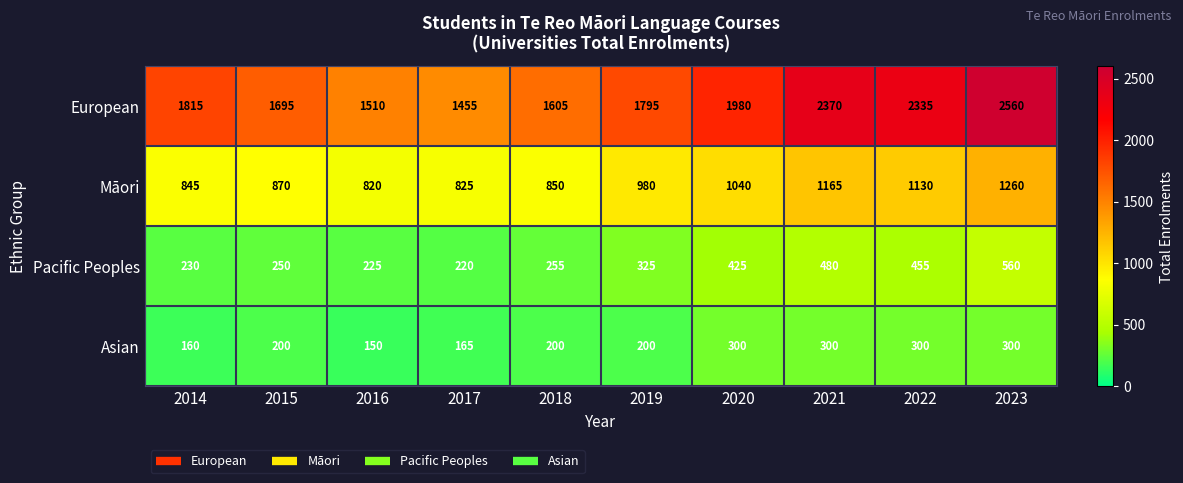

How many data points does each series have?

10